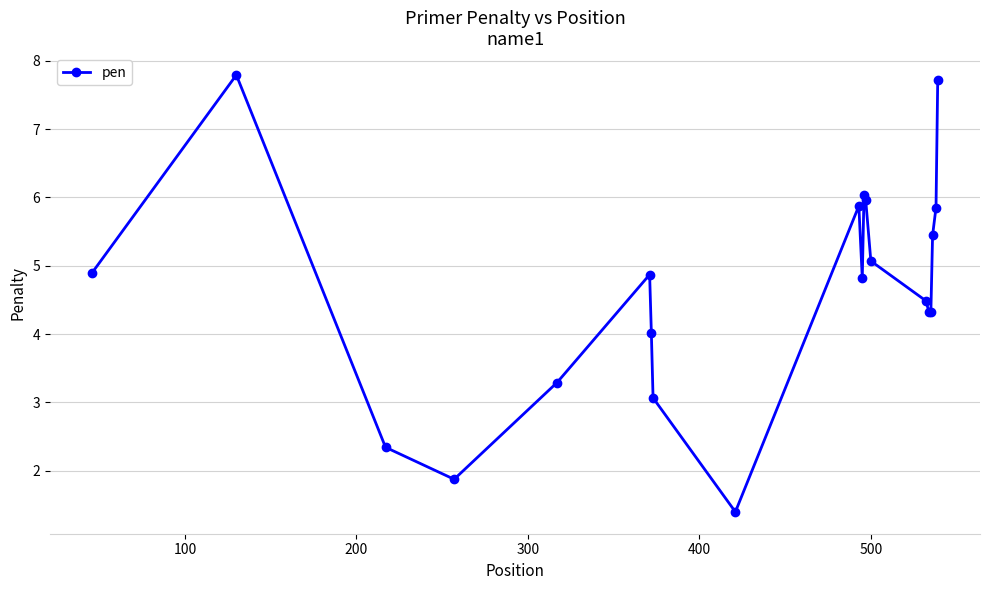

What is the value of the 10th point from the left?

5.9